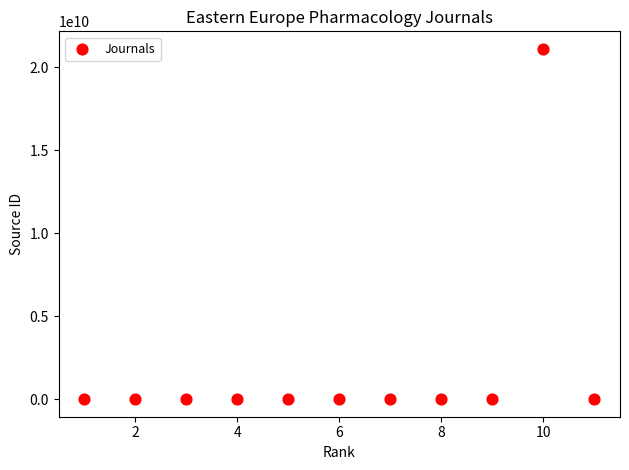

What is the average X value?

6